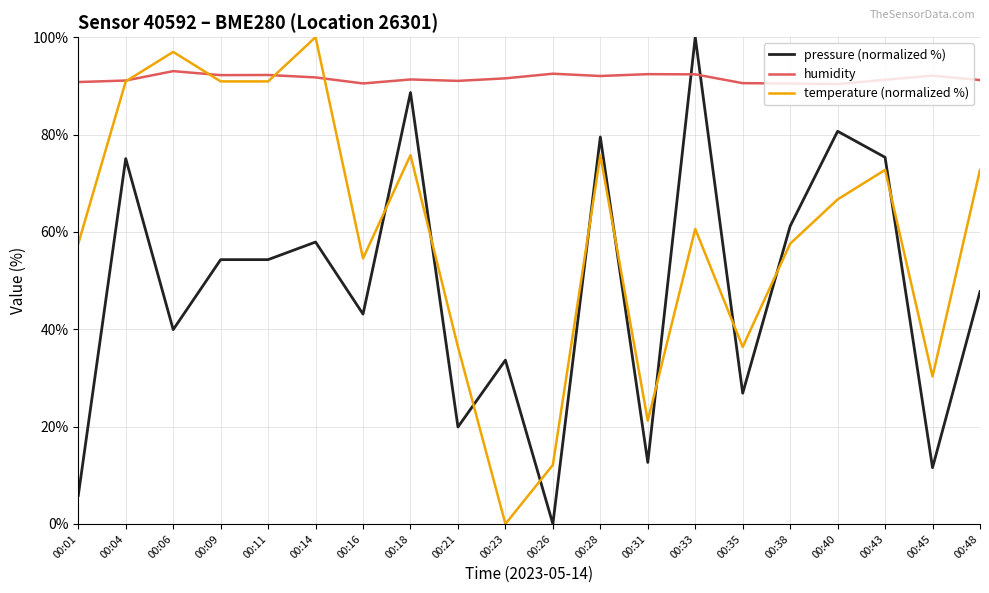

Where is the first local minimum for pressure (normalized %)?

00:06